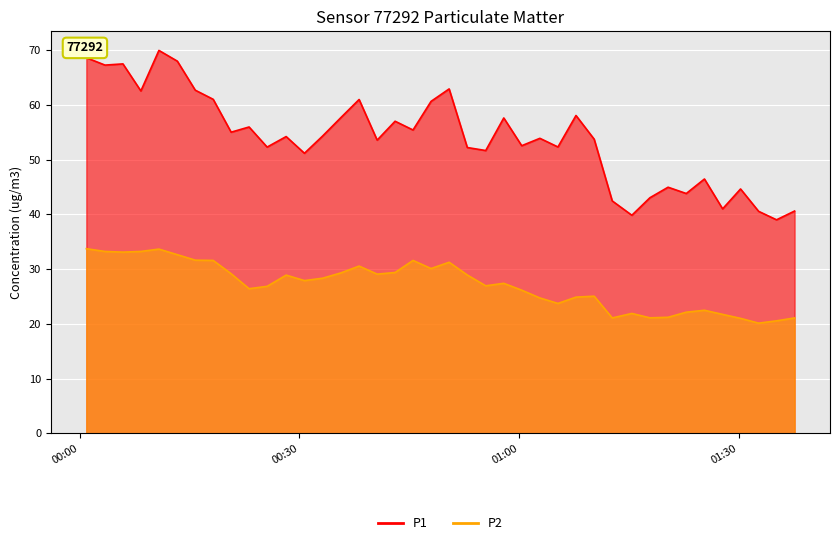

What is the difference between the maximum and second lowest values in the P1 series?

30.1